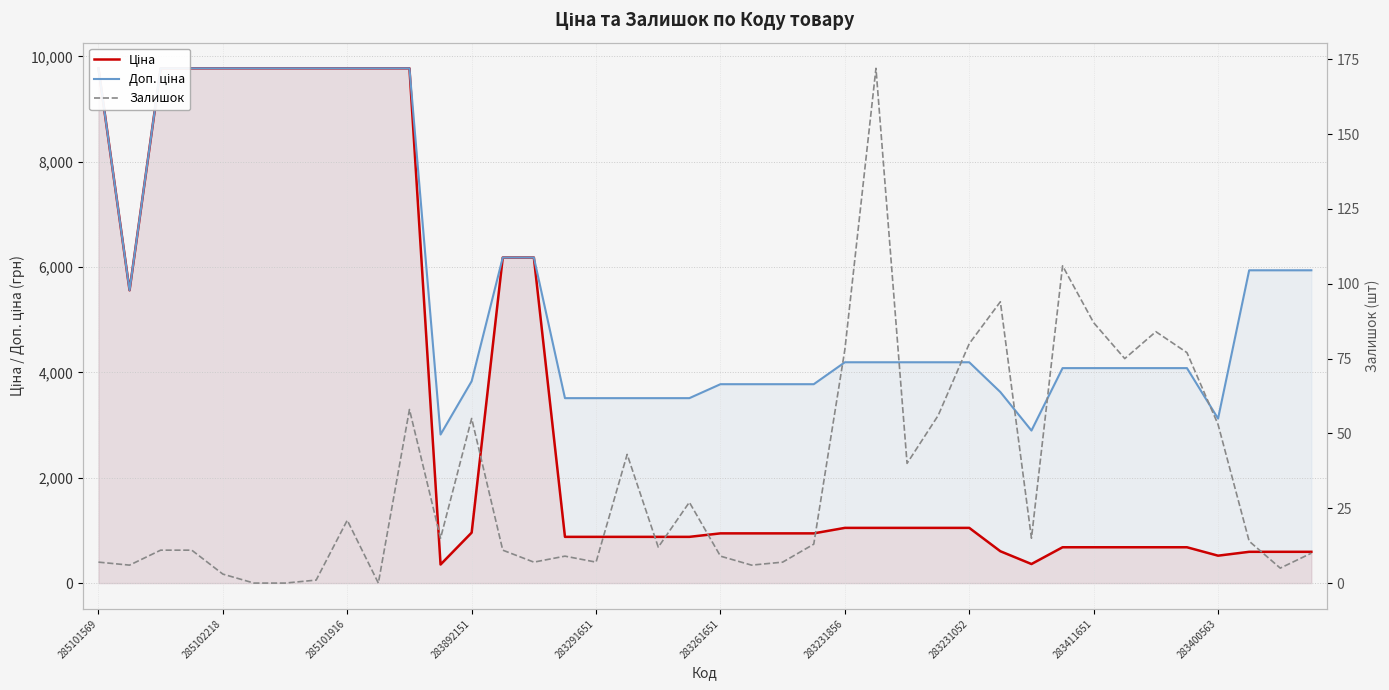

What is the difference between the Ціна values at 285101569 and 11?

9422.8